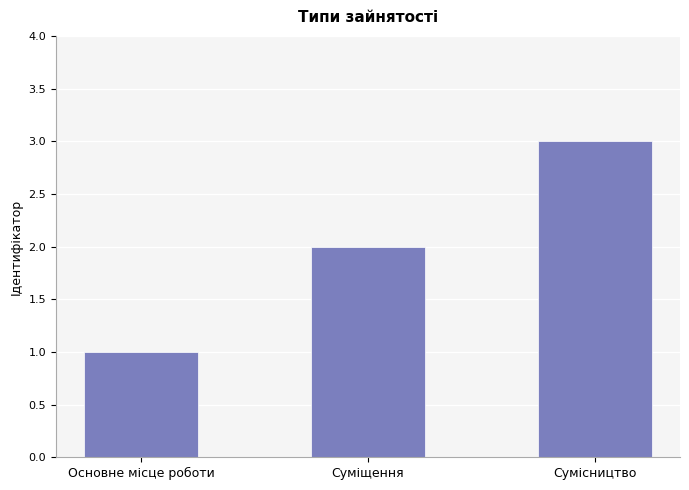

Which has a higher value, Основне місце роботи or Сумісництво?

Сумісництво